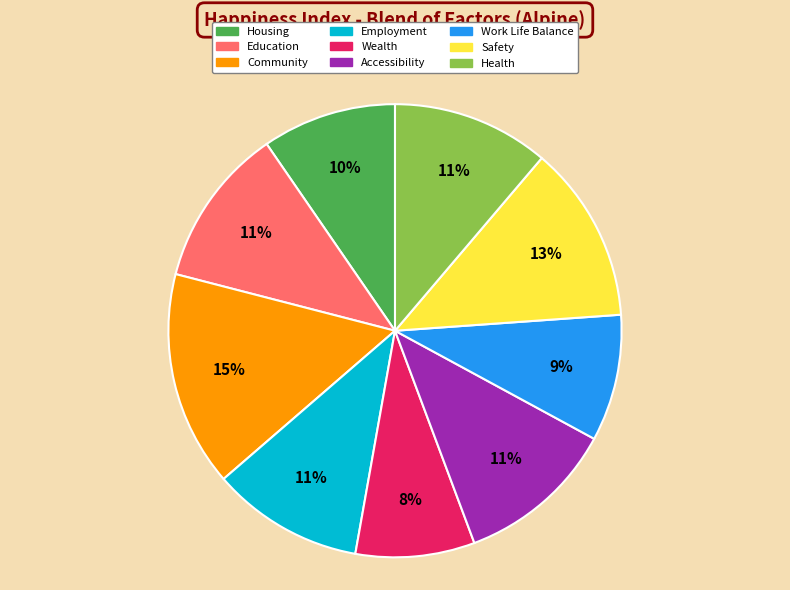

To the nearest percent, what is the difference between the largest and smallest slice percentages?

7%